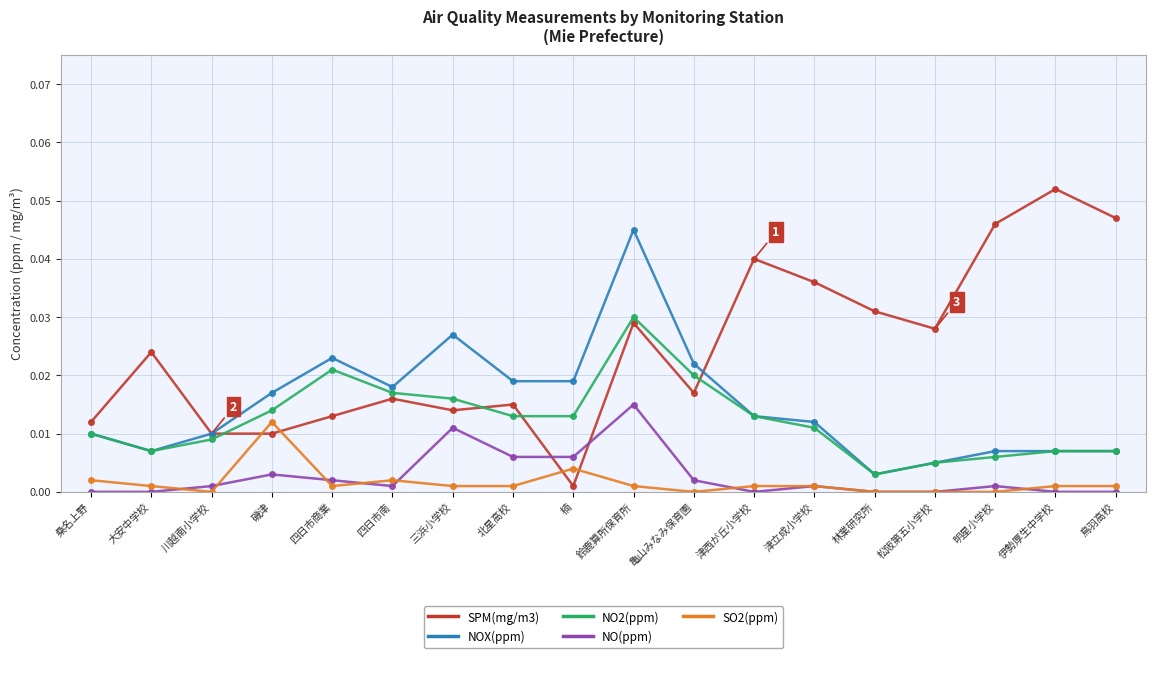

What is the label of the 16th point from the left?

明星小学校